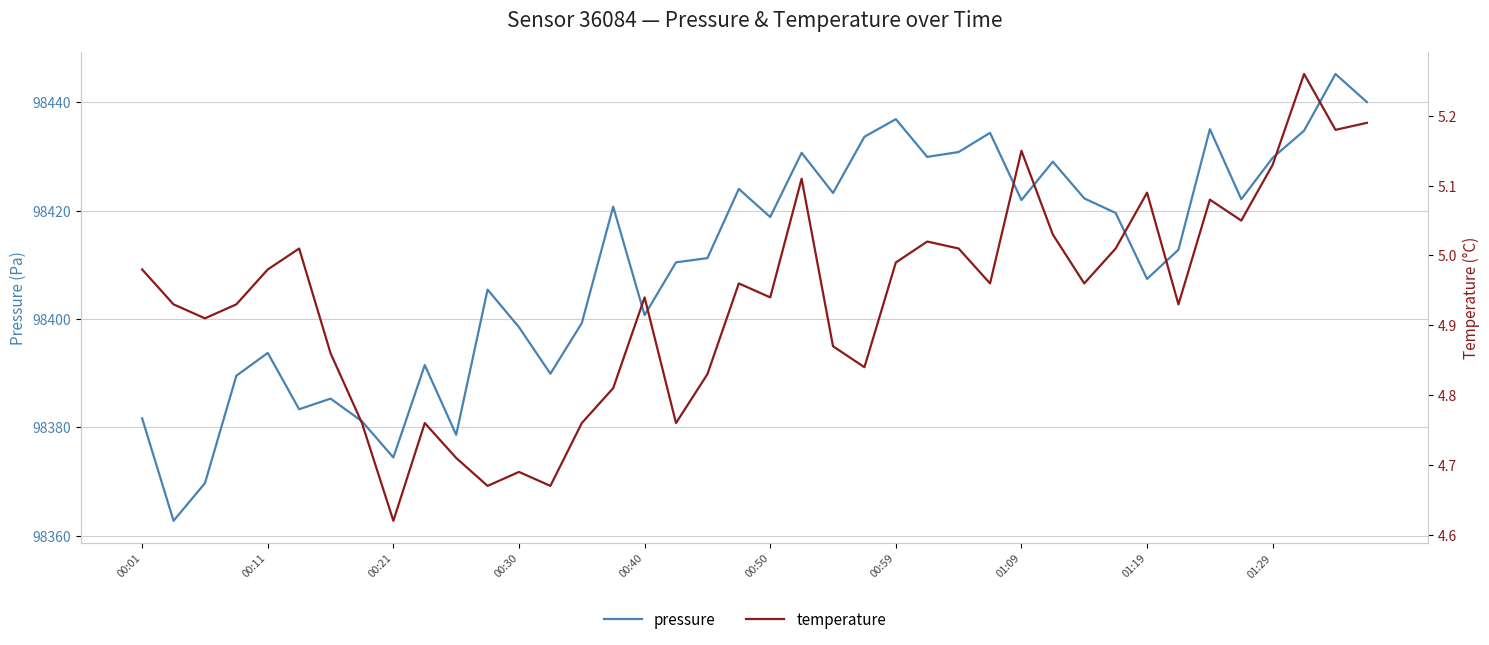

What is the difference between the highest and lowest values at 29?

98424.0